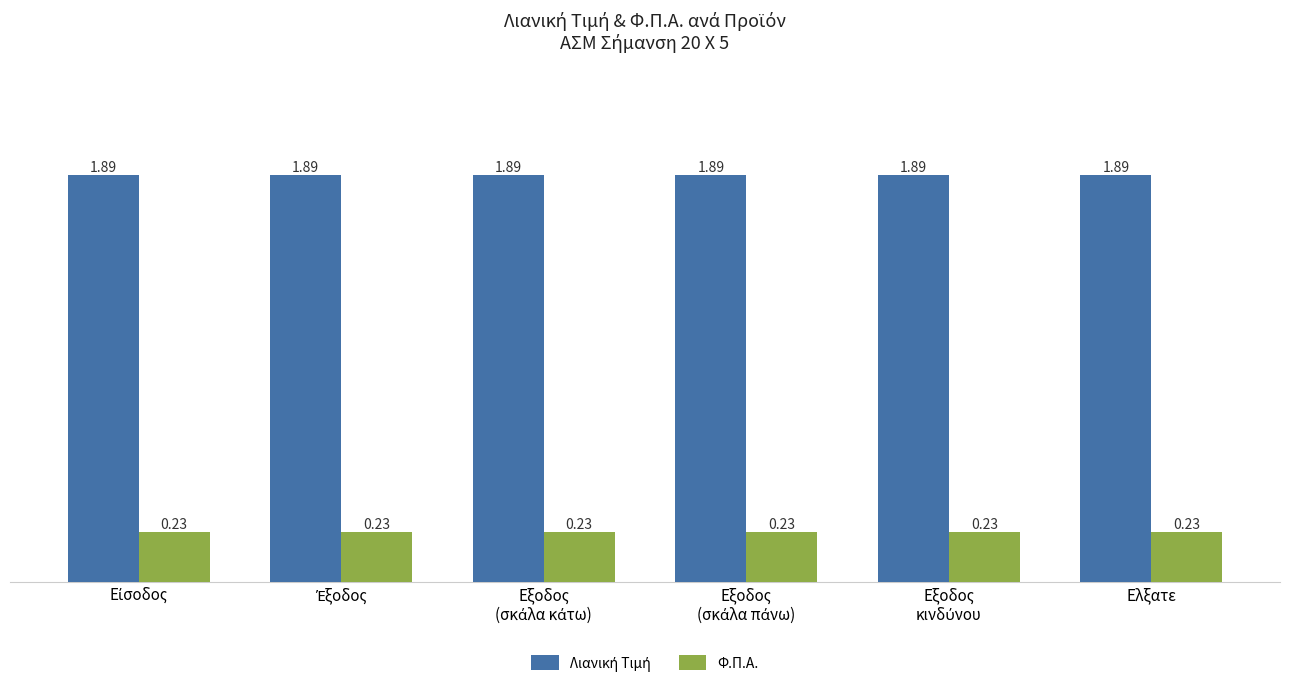

What is the sum of all Φ.Π.Α. values?

1.4